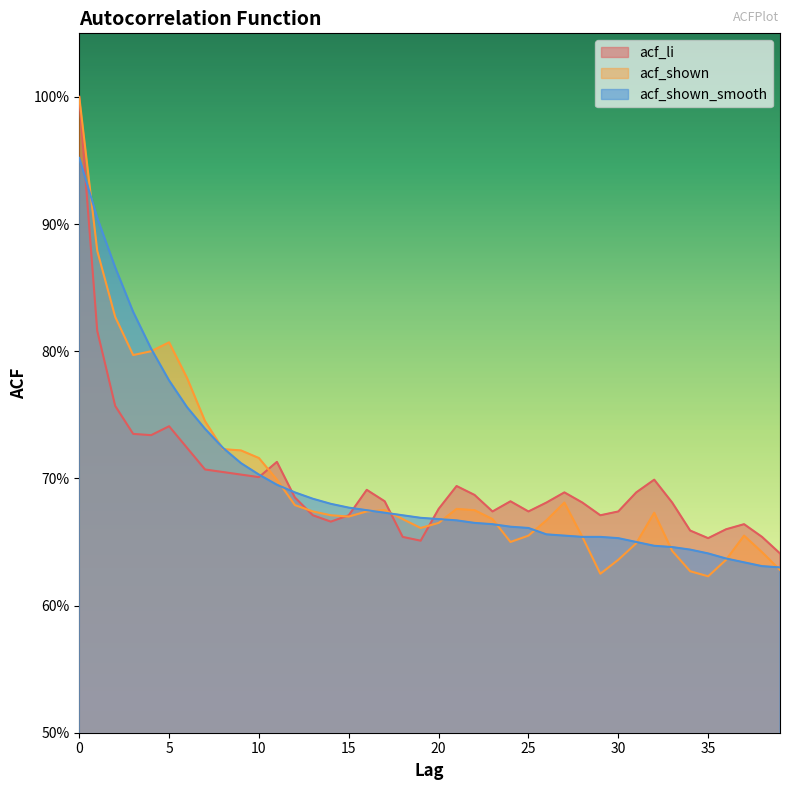

What is the value of the acf_li point at the 13th from the left?

0.7